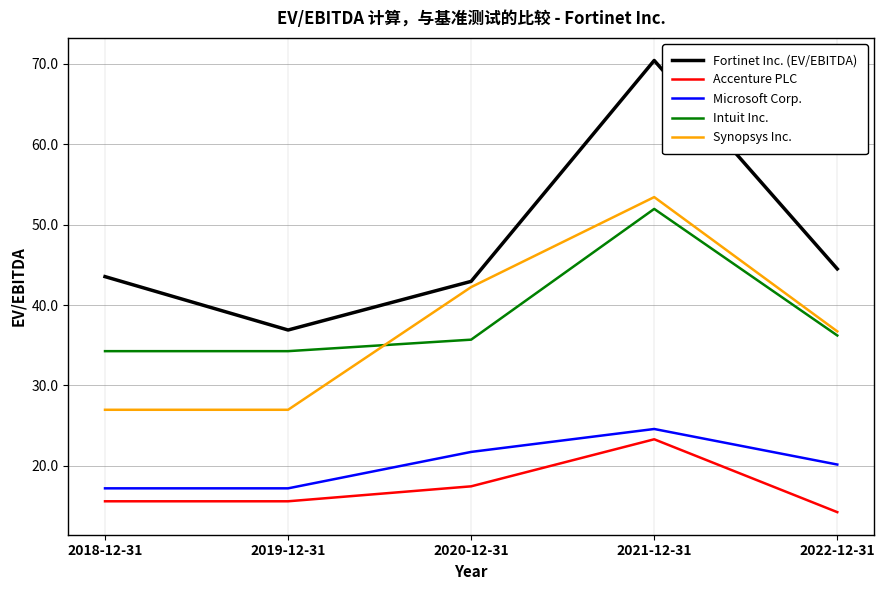

Is the value of Fortinet Inc. (EV/EBITDA) at 2020-12-31 greater than the value of Accenture PLC at 2021-12-31?

Yes